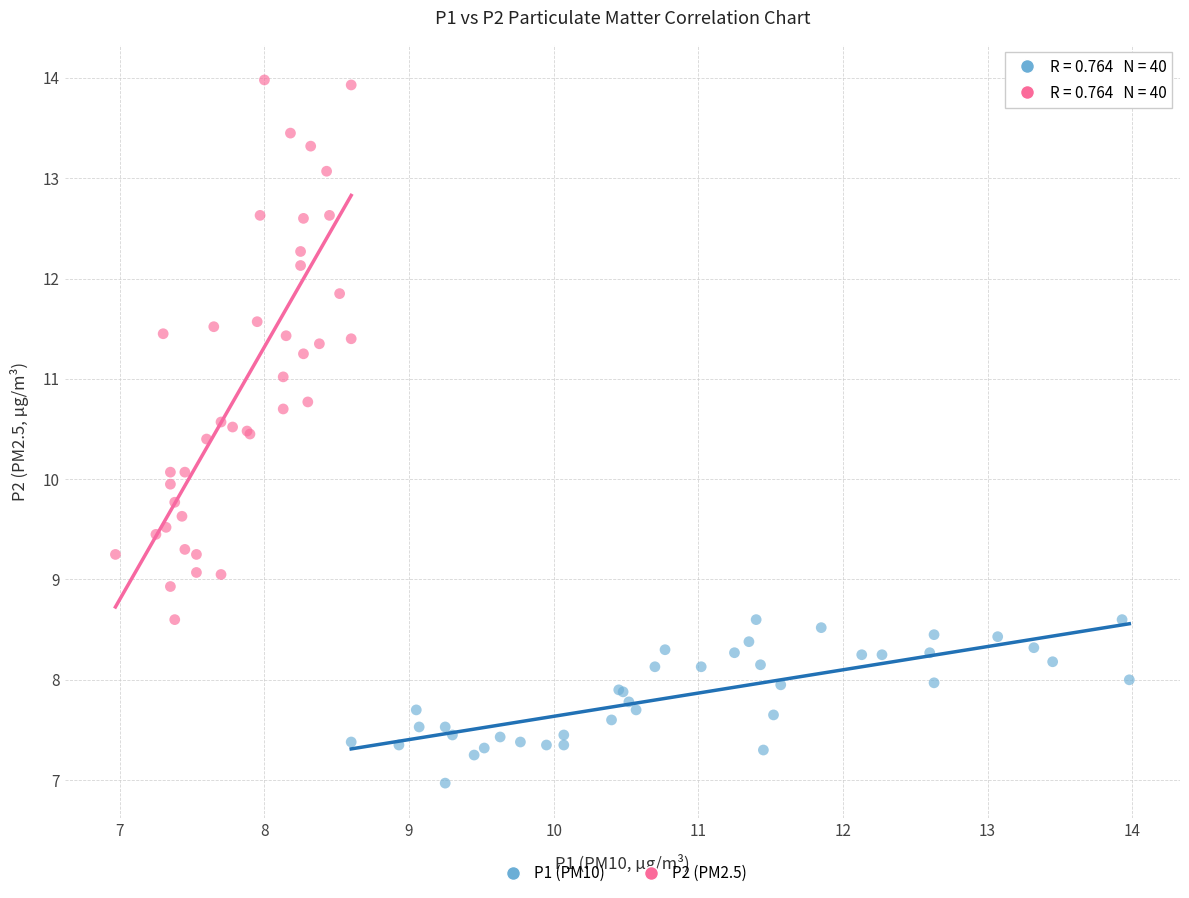

Which series reaches the minimum Y coordinate?

P1 (PM10)